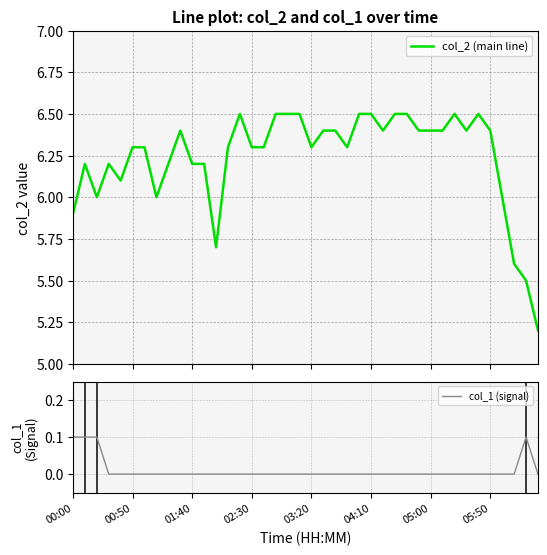

What is the average value of the col_2 (main line) series?

6.2